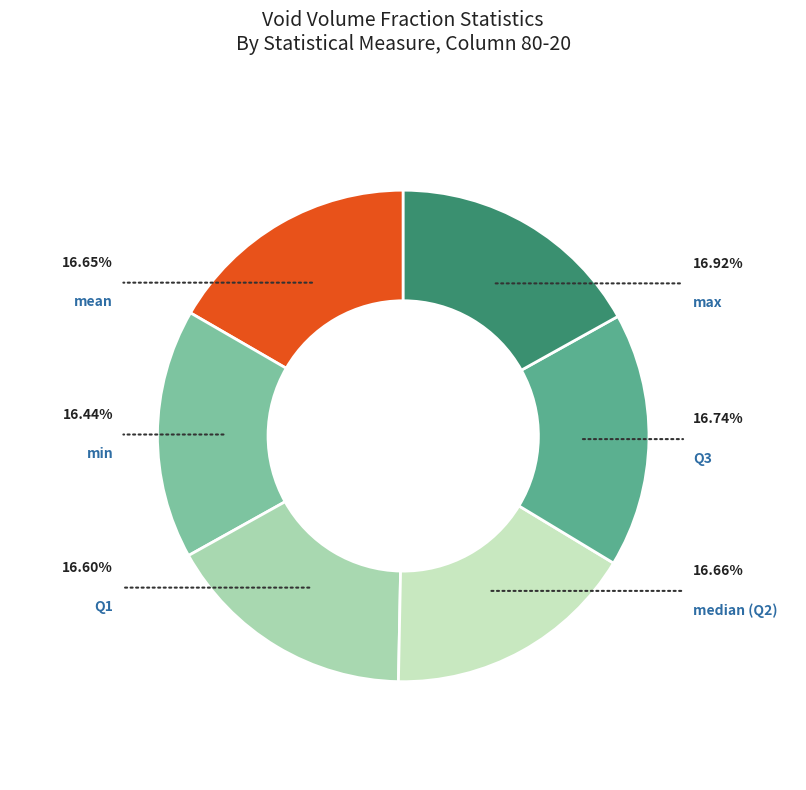

To the nearest percent, what percentage of the pie is Q3?

17%